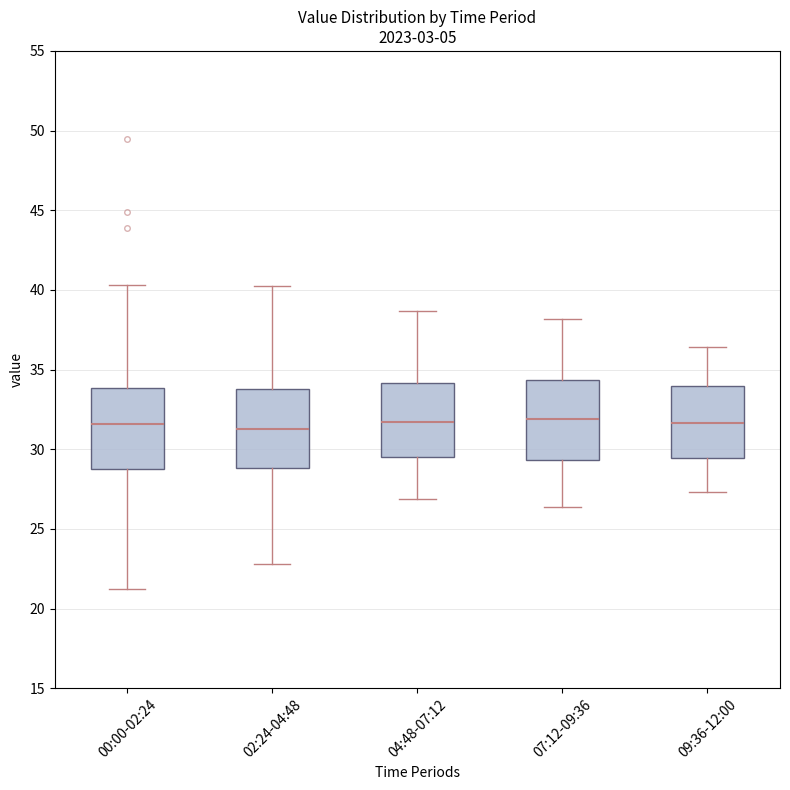

Reading left to right, transcribe this box plot: for each box, give where its median line is, the range the box spans, and where its two whiskers end, as read against the y-axis. The values are not printed on the chart, so give them approximately, as read against the axis.

00:00-02:24: median 31.5, box 29.0 to 34.0, whiskers 21.0 to 40.5
02:24-04:48: median 31.5, box 29.0 to 34.0, whiskers 23.0 to 40.5
04:48-07:12: median 31.5, box 29.5 to 34.0, whiskers 27.0 to 38.5
07:12-09:36: median 32.0, box 29.5 to 34.5, whiskers 26.5 to 38.0
09:36-12:00: median 31.5, box 29.5 to 34.0, whiskers 27.5 to 36.5